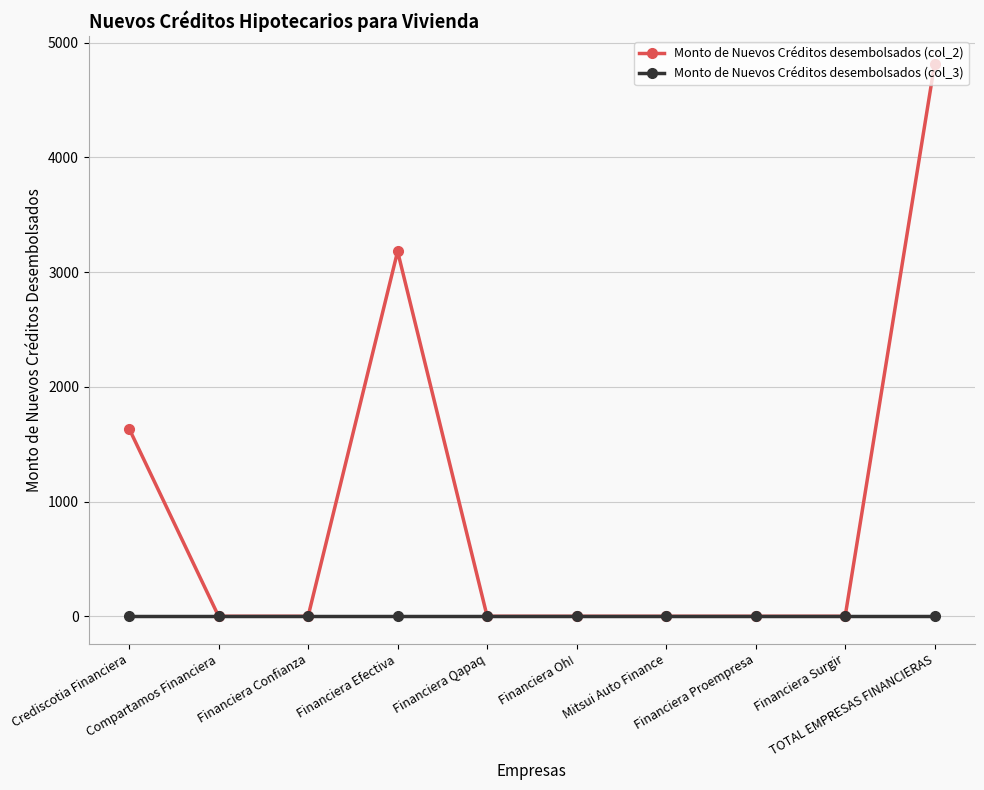

What is the greatest value displayed?

4817.9